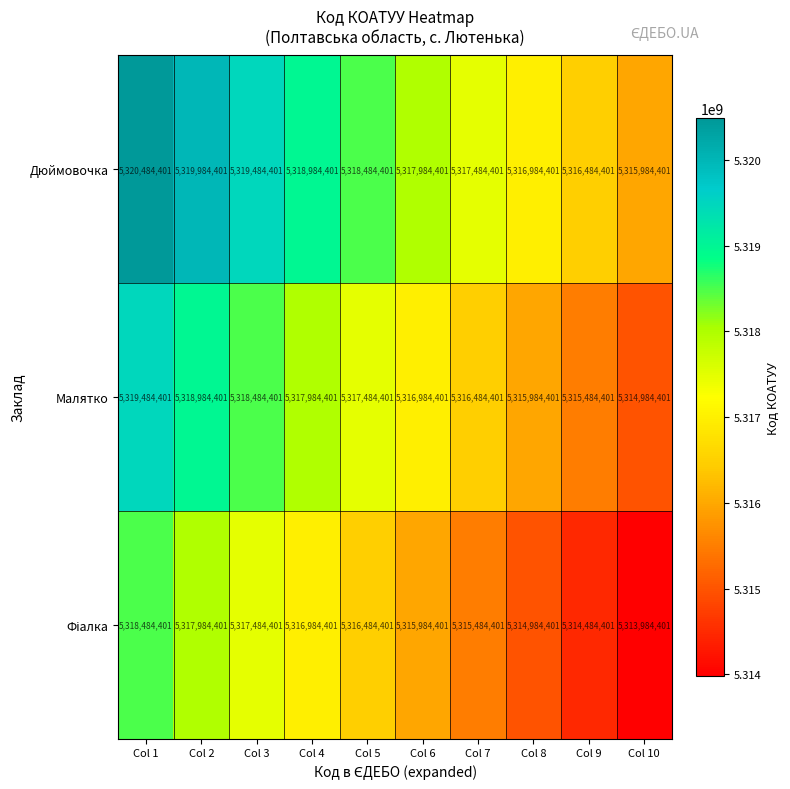

Rank the categories by Малятко value from highest to lowest.

Col 1, Col 2, Col 3, Col 4, Col 5, Col 6, Col 7, Col 8, Col 9, Col 10